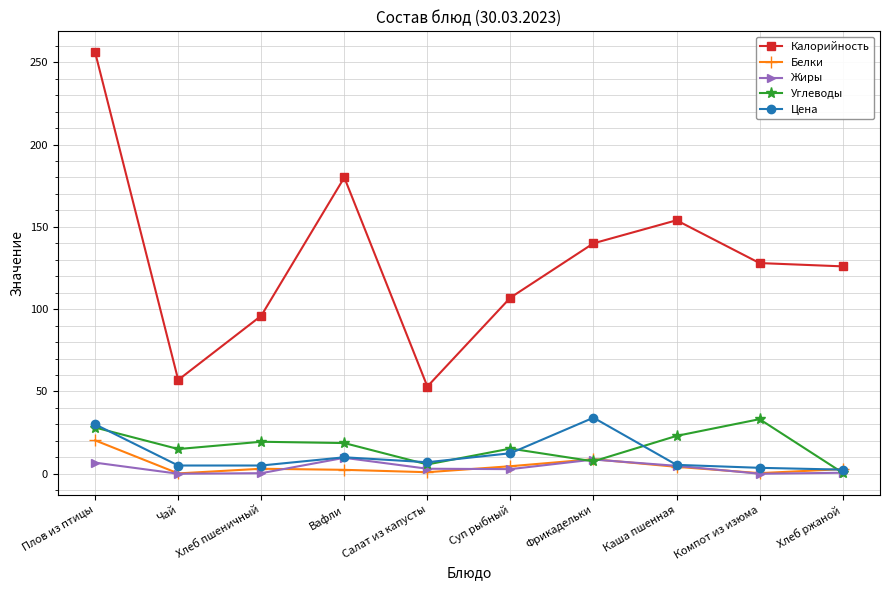

What is the label of the 8th point from the left?

Каша пшенная